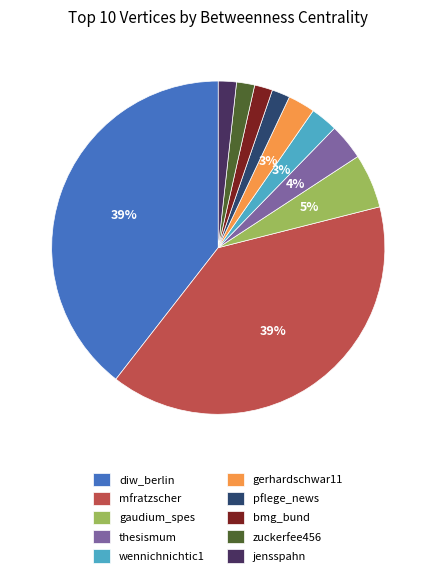

Does any single category account for the majority?

No